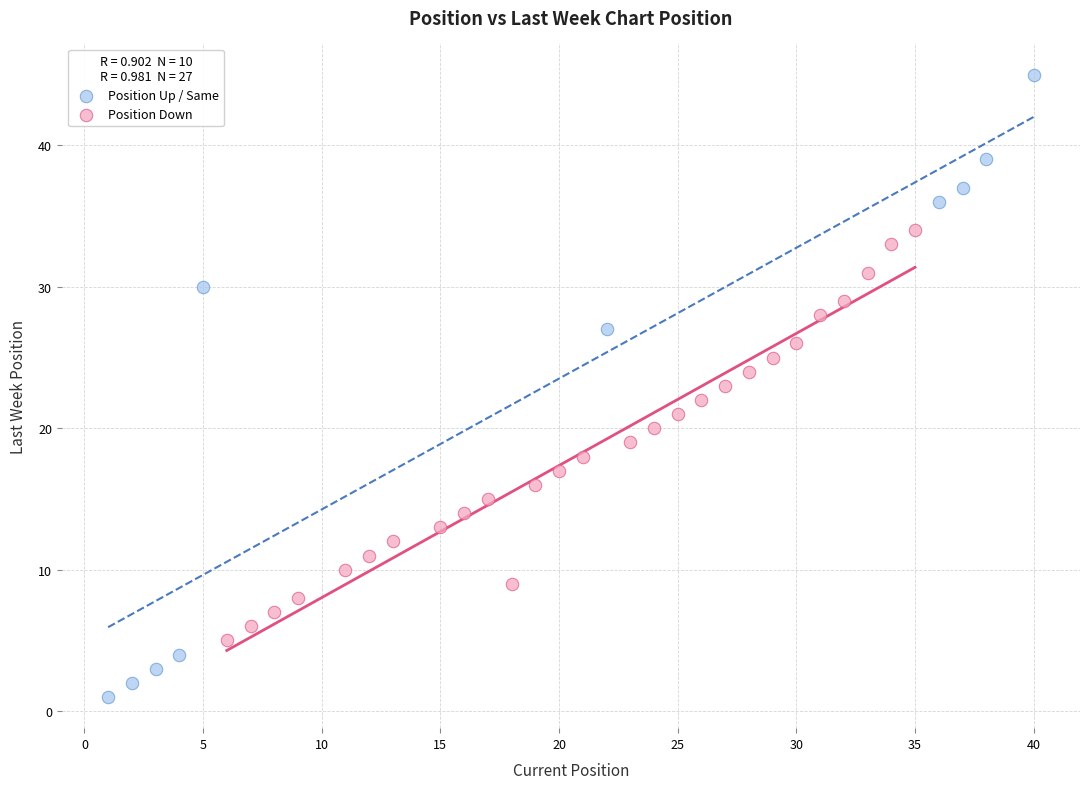

Which series has the largest Y range (max minus min)?

Position Up / Same